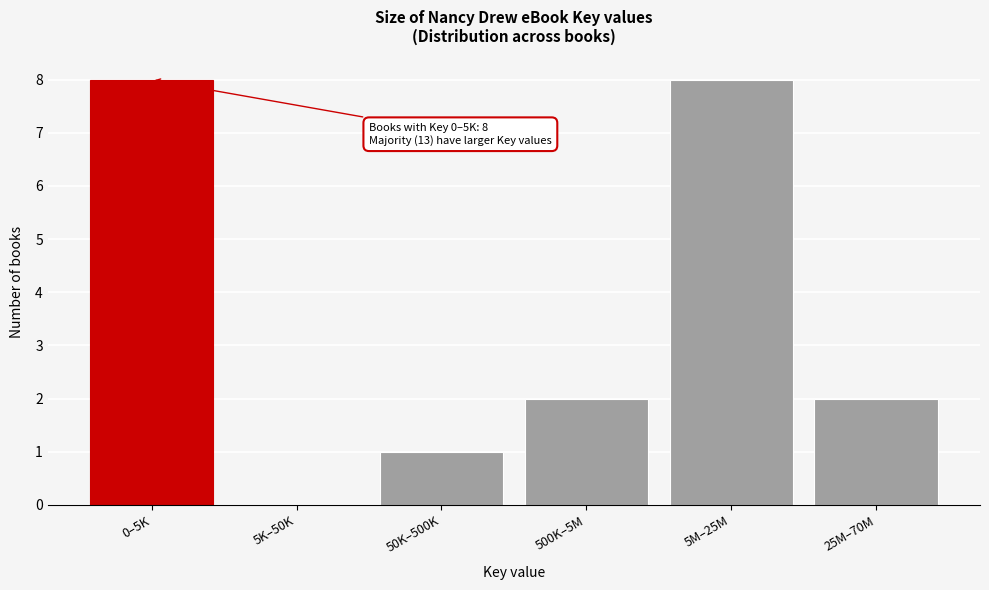

Reading left to right, extract all data points from this chart.

0–5K=8	5K–50K=0	50K–500K=1	500K–5M=2	5M–25M=8	25M–70M=2